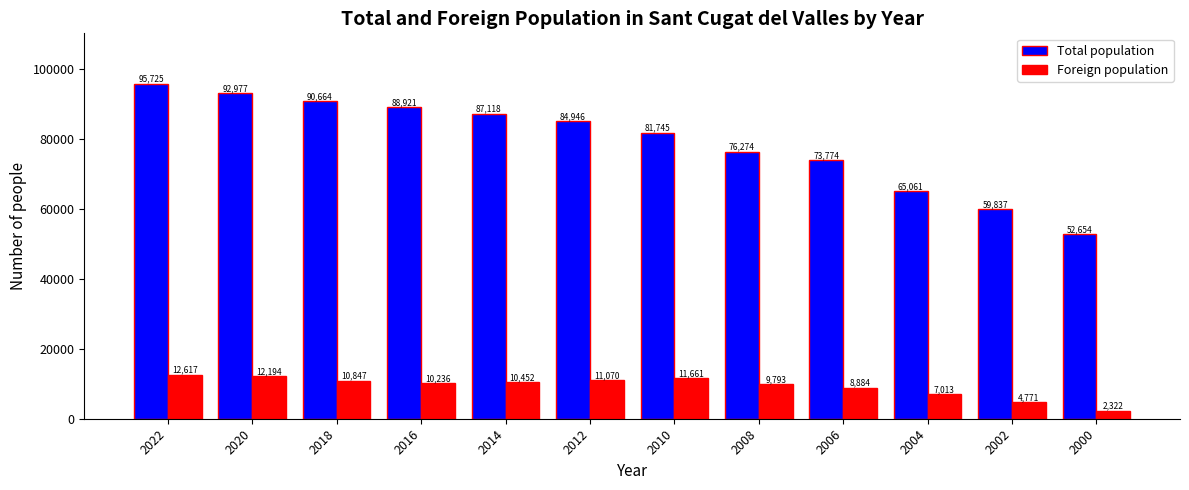

Which category has the highest value in the Total population series?

2022